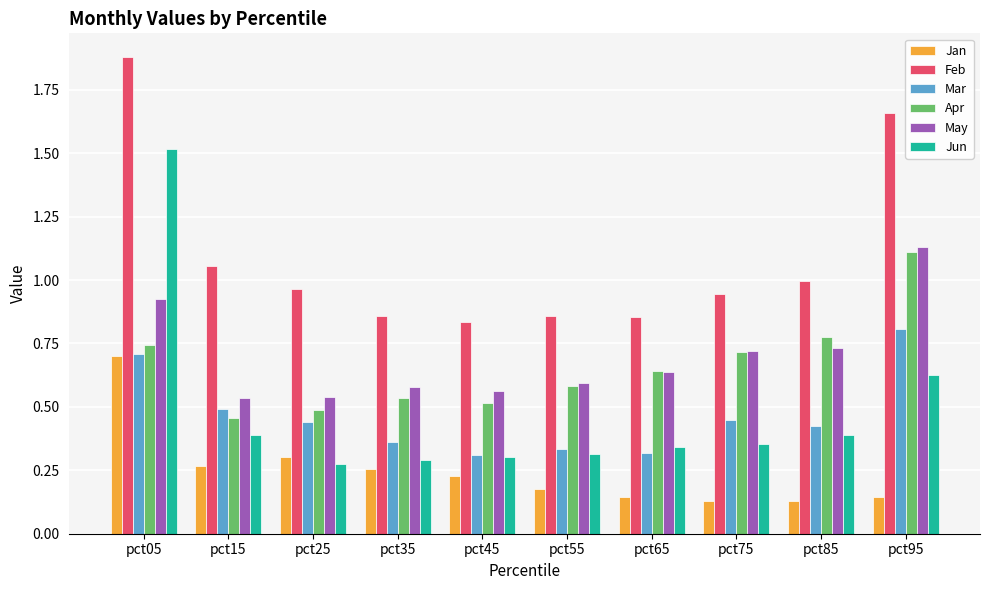

What are all the series names shown in the legend?

Jan, Feb, Mar, Apr, May, Jun